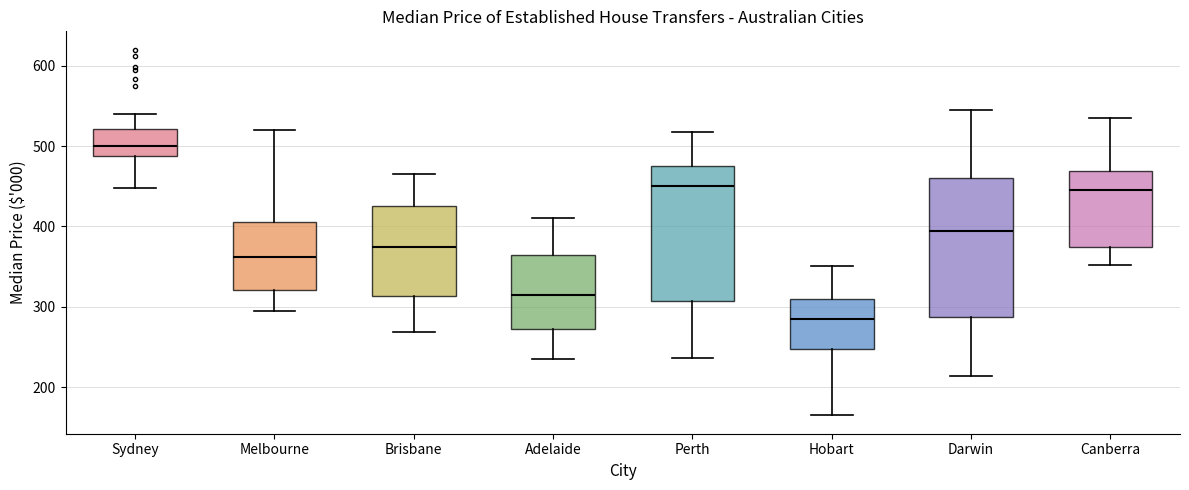

Reading left to right, read every box against the y-axis: the position of its median line, the range the box covers, and the ends of its whiskers. The values are not printed on the chart, so give them approximately, as read against the axis.

Sydney: median 500, box 490 to 520, whiskers 450 to 540
Melbourne: median 360, box 320 to 410, whiskers 300 to 520
Brisbane: median 380, box 310 to 430, whiskers 270 to 470
Adelaide: median 320, box 270 to 360, whiskers 240 to 410
Perth: median 450, box 310 to 480, whiskers 240 to 520
Hobart: median 290, box 250 to 310, whiskers 170 to 350
Darwin: median 400, box 290 to 460, whiskers 210 to 550
Canberra: median 450, box 380 to 470, whiskers 350 to 530